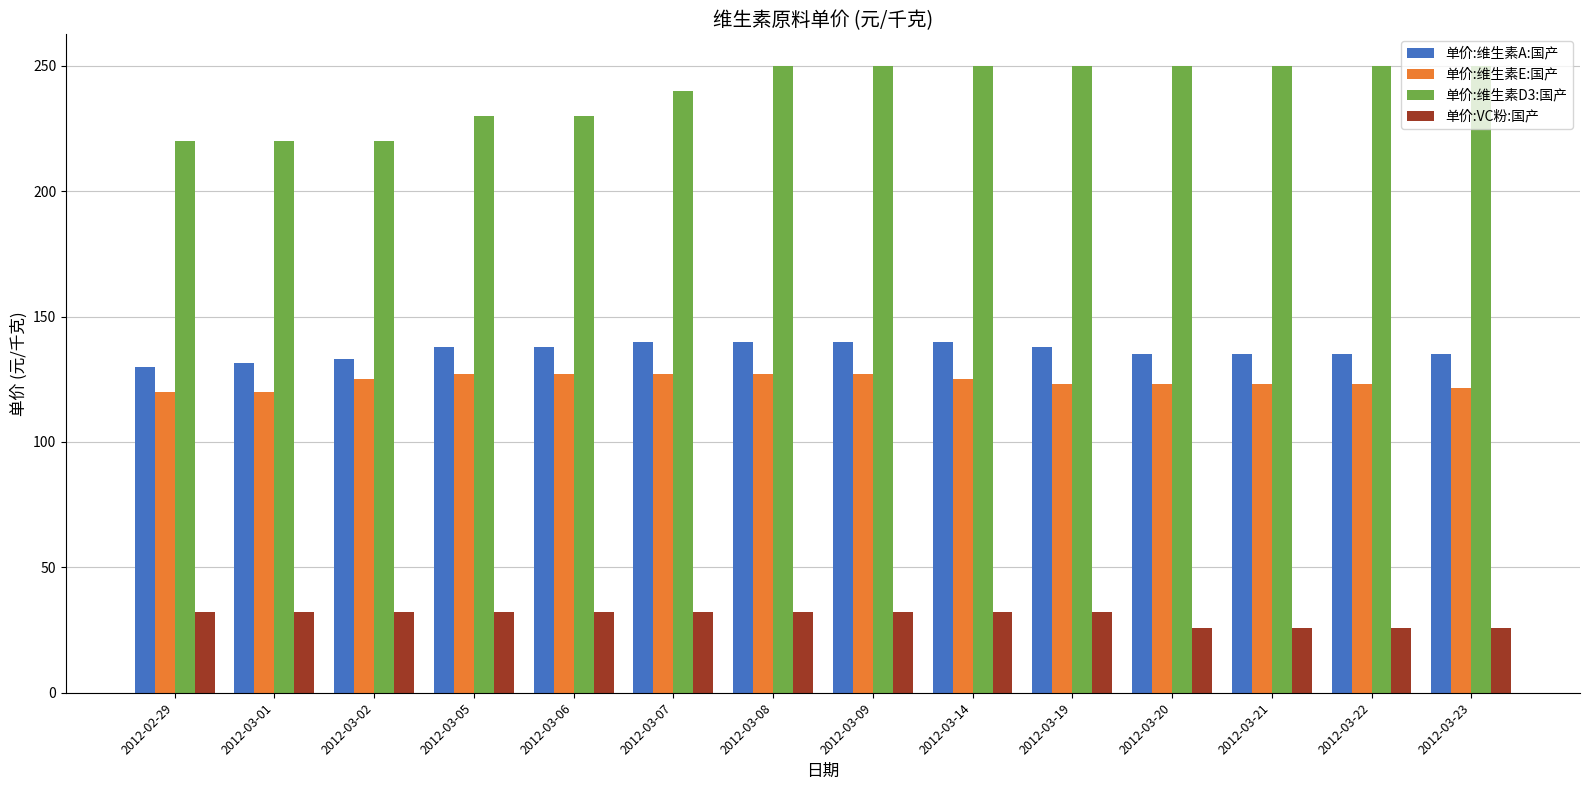

What is the smallest value displayed?

26.0